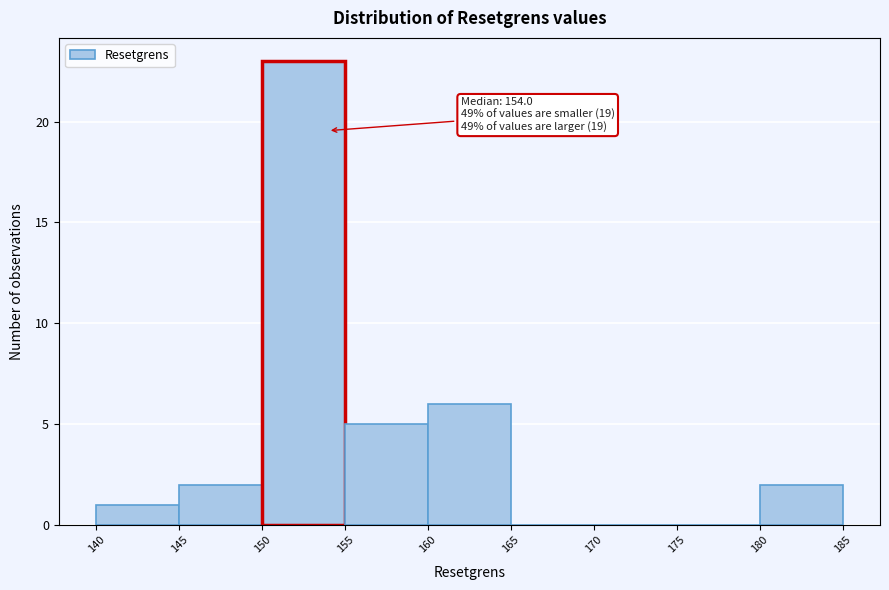

Over which range of the x-axis is the bar tallest?

150 to 155